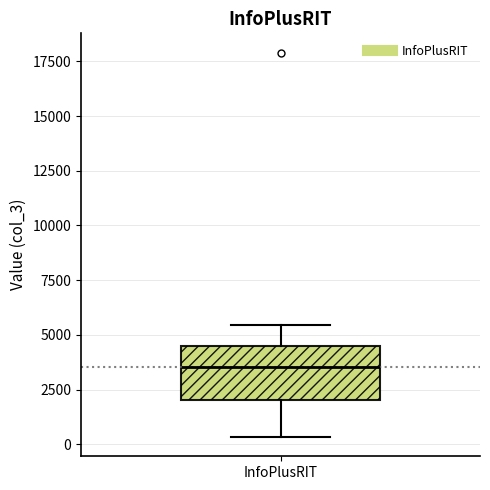

Read this box plot against the y-axis: the position of the median line, the range covered by the box, and the ends of both whiskers. The values are not printed on the chart, so give them approximately, as read against the axis.

median 3500, box 2000 to 4500, whiskers 500 to 5500